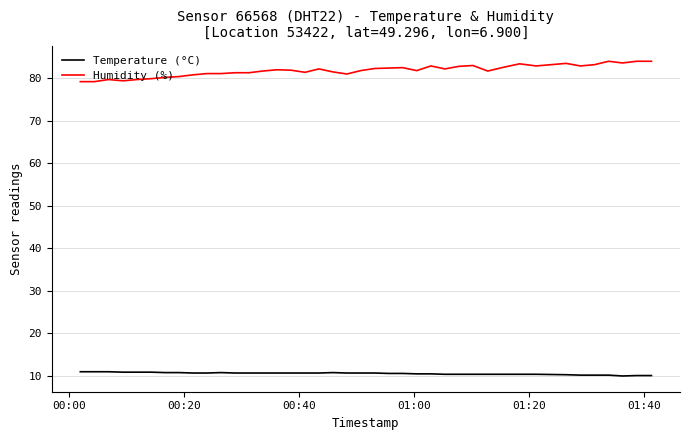

Rank the series by their average value, from lowest to highest.

Temperature (°C), Humidity (%)